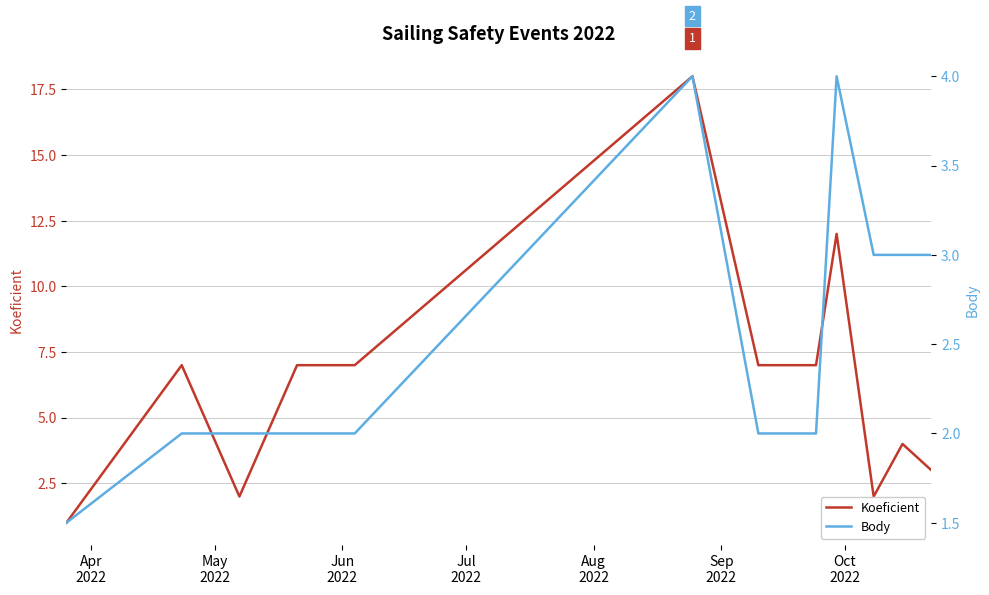

How many intersections are there between Koeficient and Body?

3